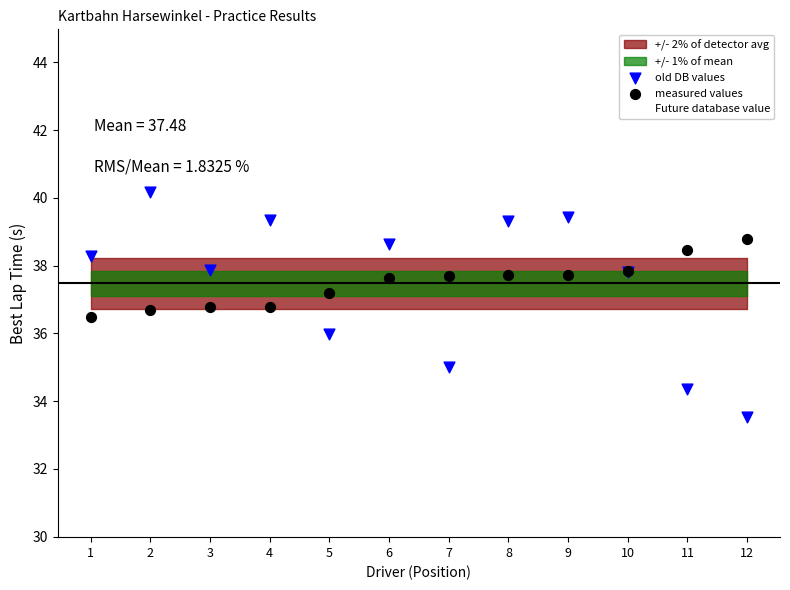

Which series has the largest Y range (max minus min)?

old DB values